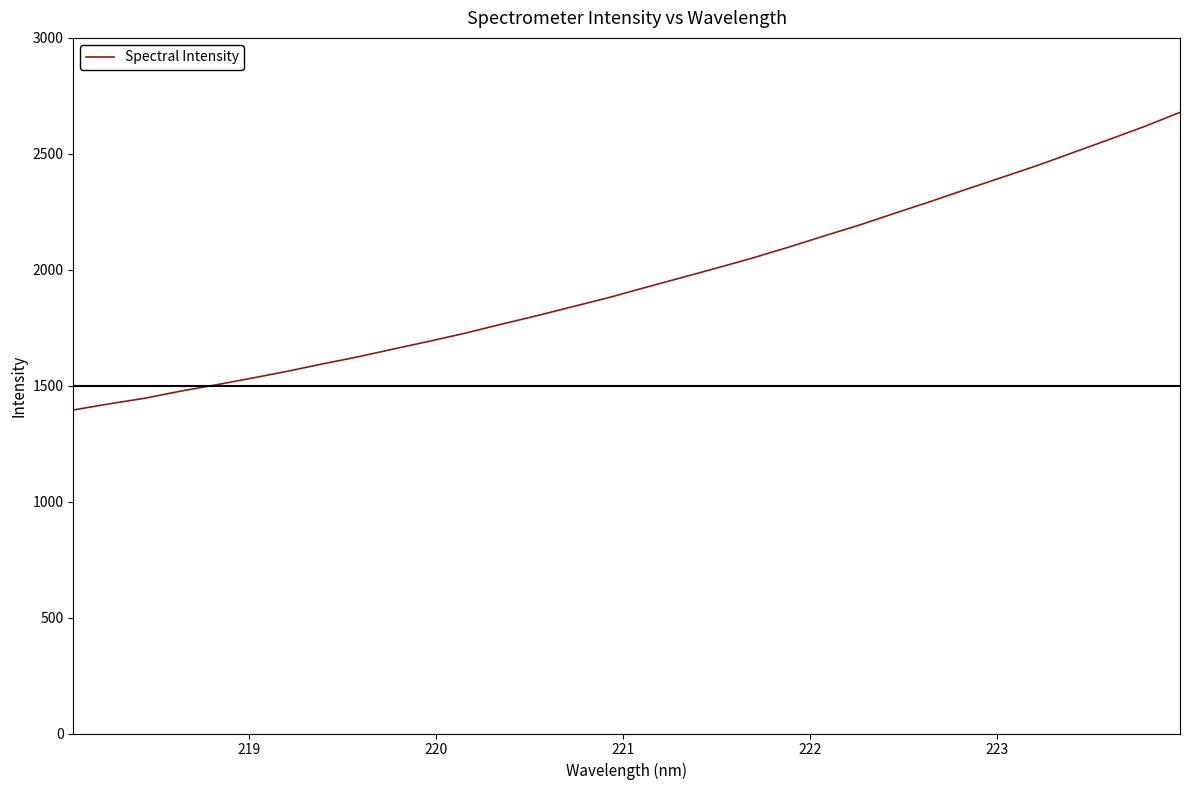

What is the difference between the maximum and minimum values?

1283.7